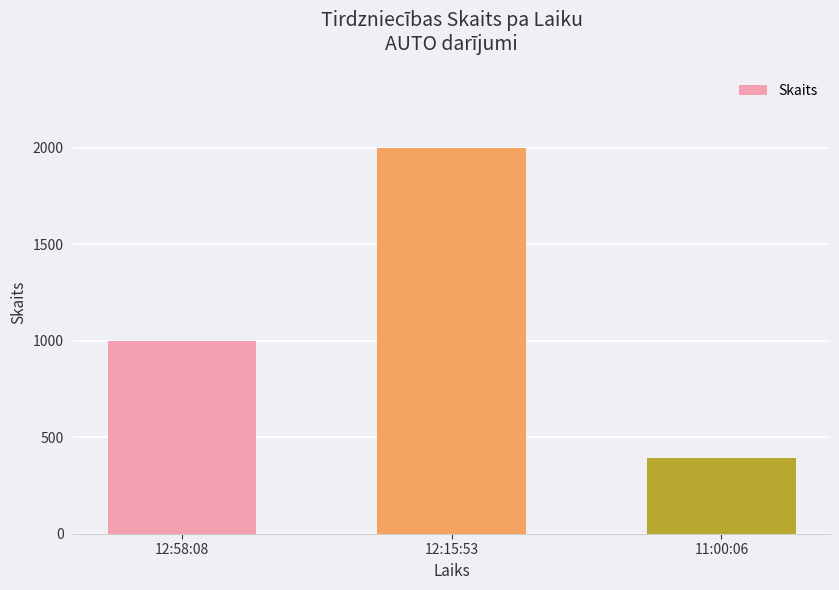

List the labels in order of value, smallest first.

11:00:06, 12:58:08, 12:15:53